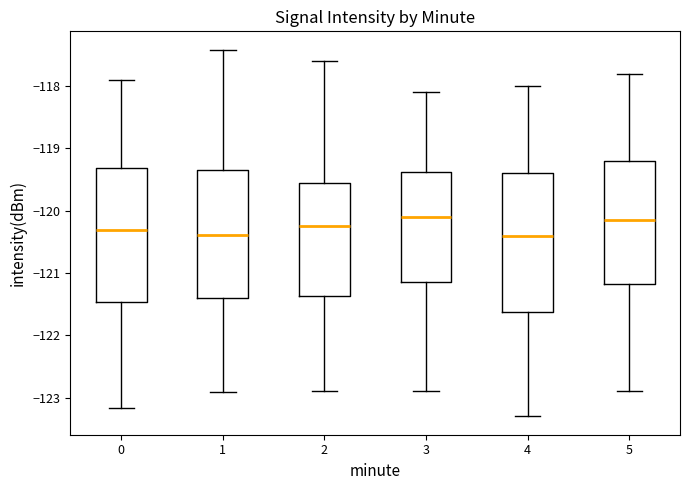

Where does the upper whisker of the box at x = 2 end on the y-axis? The values are not printed on the chart, so give them approximately, as read against the axis.

-117.6